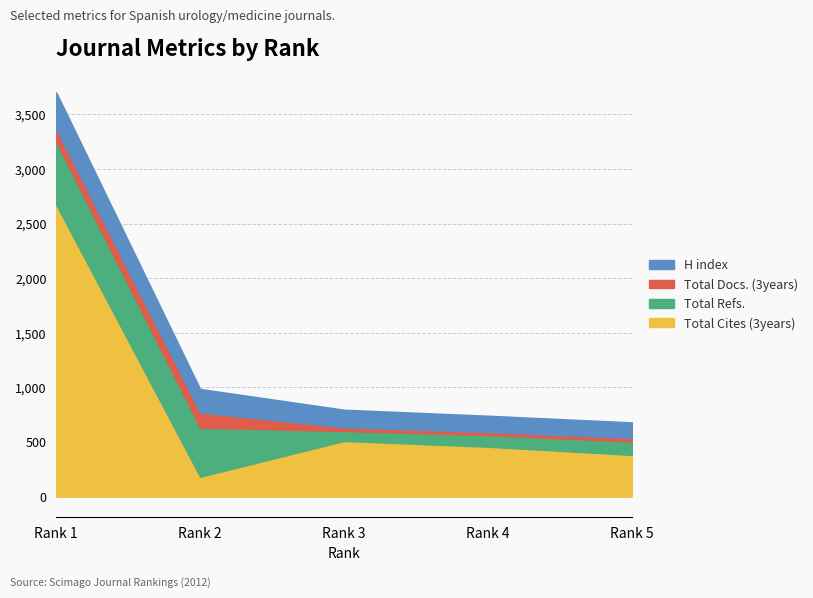

What is the maximum value for Total Cites (3years)?

2673